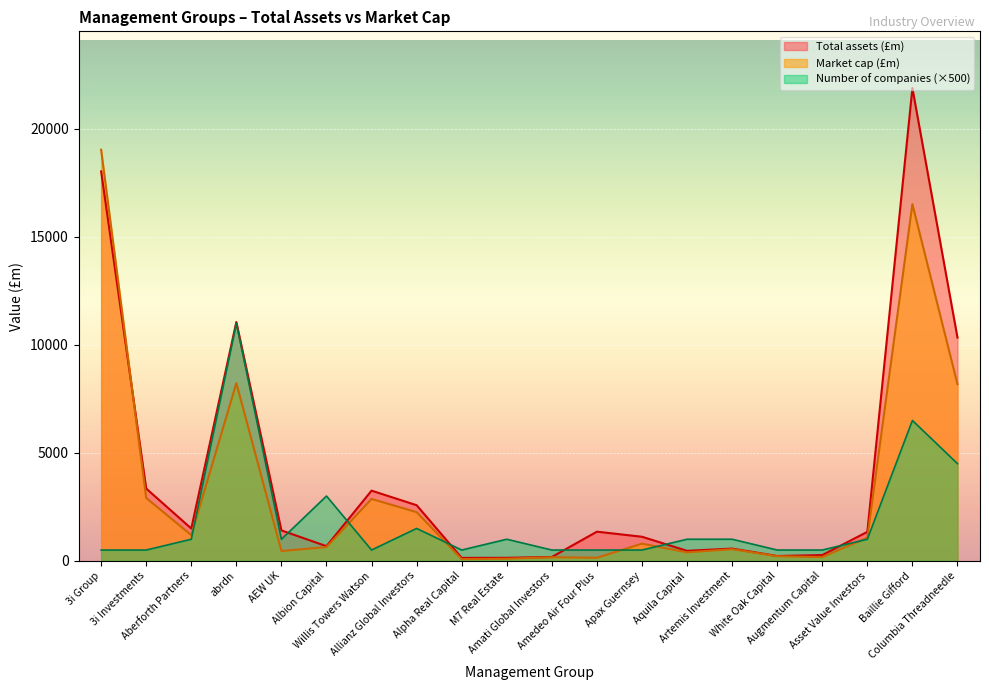

What is the difference between the Market cap (£m) values at 3i Group and Amati Global Investors?

18866.6